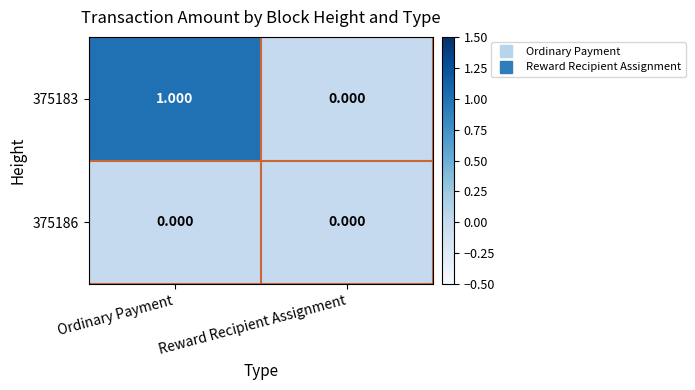

At which label does 375183 reach its minimum?

Reward Recipient Assignment